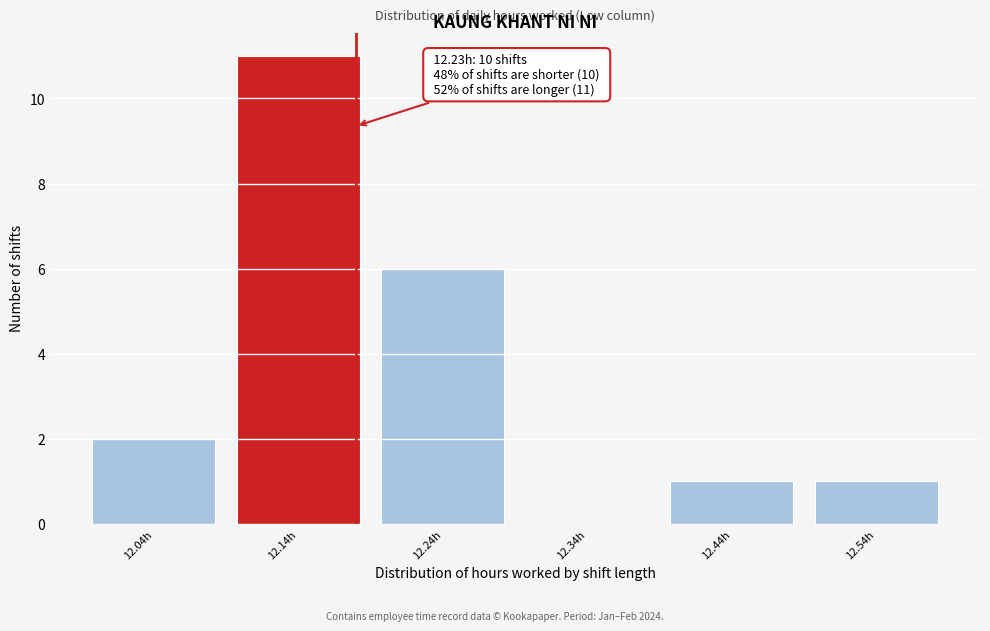

Reading right to left, transcribe all the data shown in this chart.

12.54h=1	12.44h=1	12.34h=0	12.24h=6	12.14h=11	12.04h=2